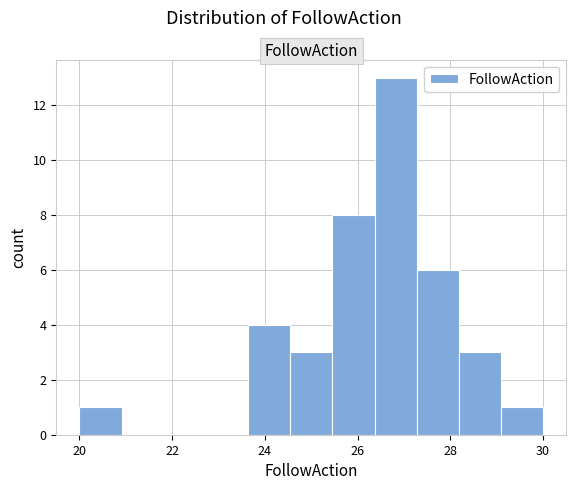

Reading left to right, list every bar in this chart as the range it spans on the x-axis followed by its height. Neither the bar edges nor the heights are printed on the chart, so give them approximately, as read against the axes.

20.0 to 21.0: 1
21.0 to 21.8: 0
21.8 to 22.8: 0
22.8 to 23.6: 0
23.6 to 24.6: 4
24.6 to 25.4: 3
25.4 to 26.4: 8
26.4 to 27.2: 13
27.2 to 28.2: 6
28.2 to 29.0: 3
29.0 to 30.0: 1